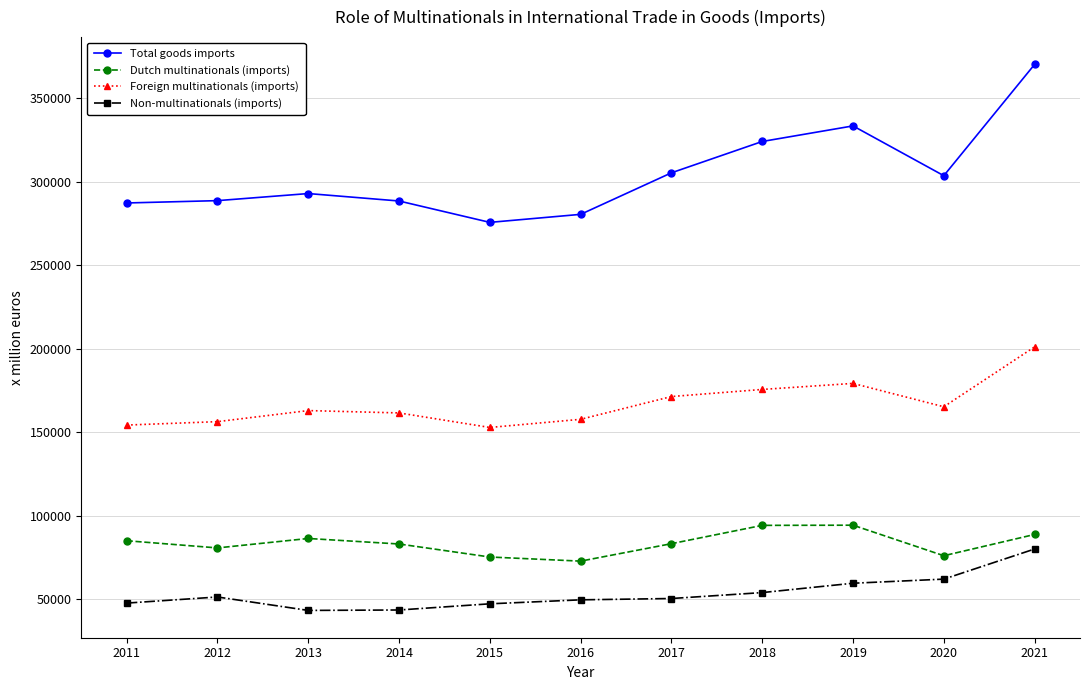

What is the value of the Dutch multinationals (imports) point at the 10th from the left?

76160